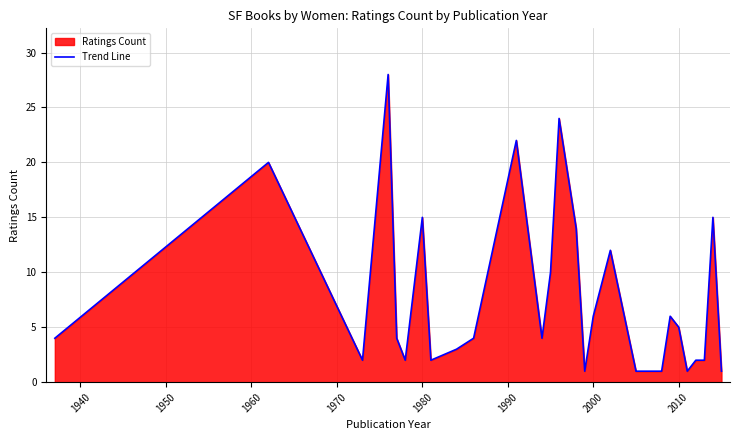

What is the value of the 7th point from the left?

15